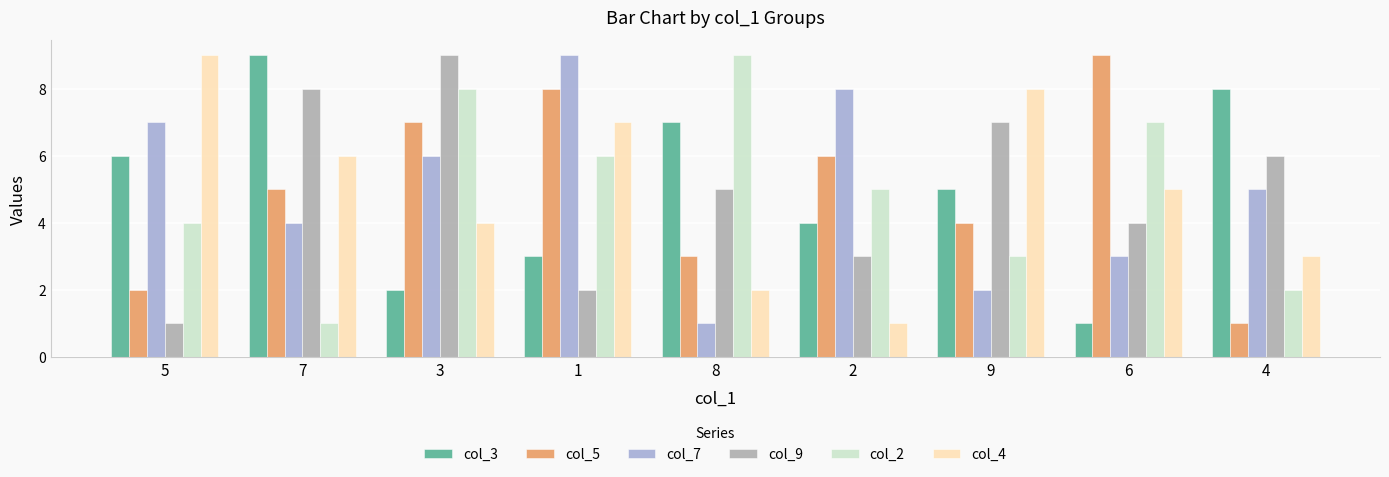

What is the value of the col_3 bar at the 3rd from the left?

2